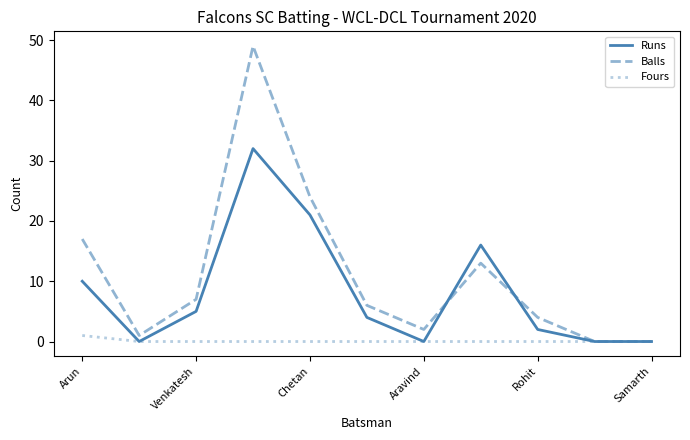

Which series has the largest range (max minus min)?

Balls